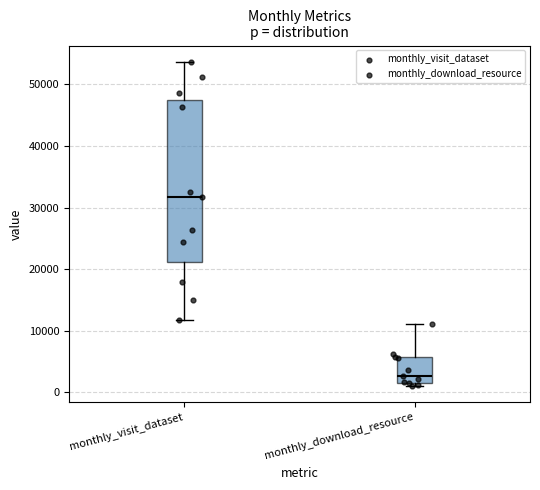

Reading left to right, transcribe this box plot: for each box, give where its median line is, the range the box spans, and where its two whiskers end, as read against the y-axis. The values are not printed on the chart, so give them approximately, as read against the axis.

monthly_visit_dataset: median 32000, box 21000 to 48000, whiskers 12000 to 54000
monthly_download_resource: median 3000, box 2000 to 6000, whiskers 1000 to 11000